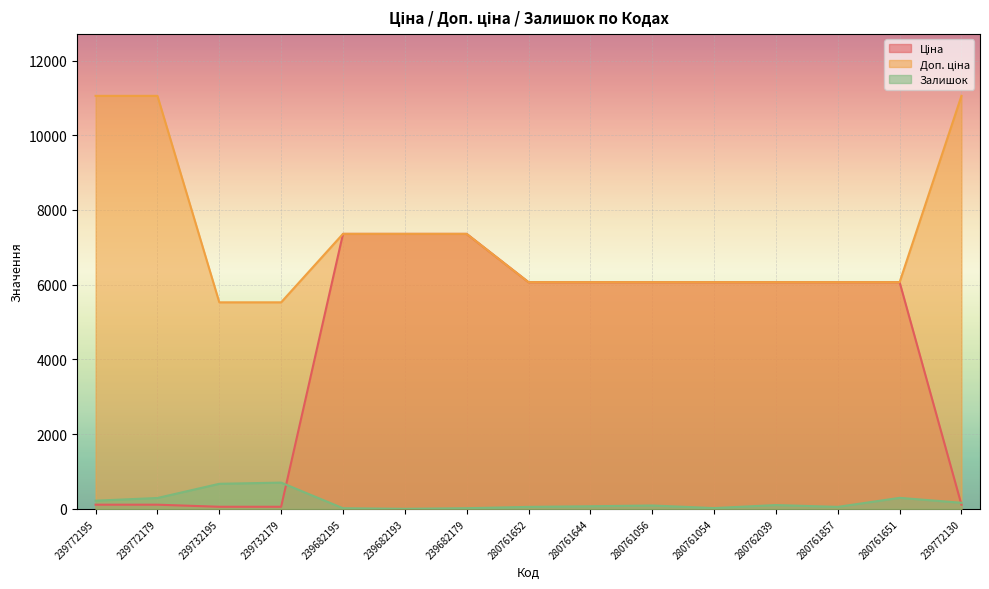

Which series has the largest range (max minus min)?

Ціна